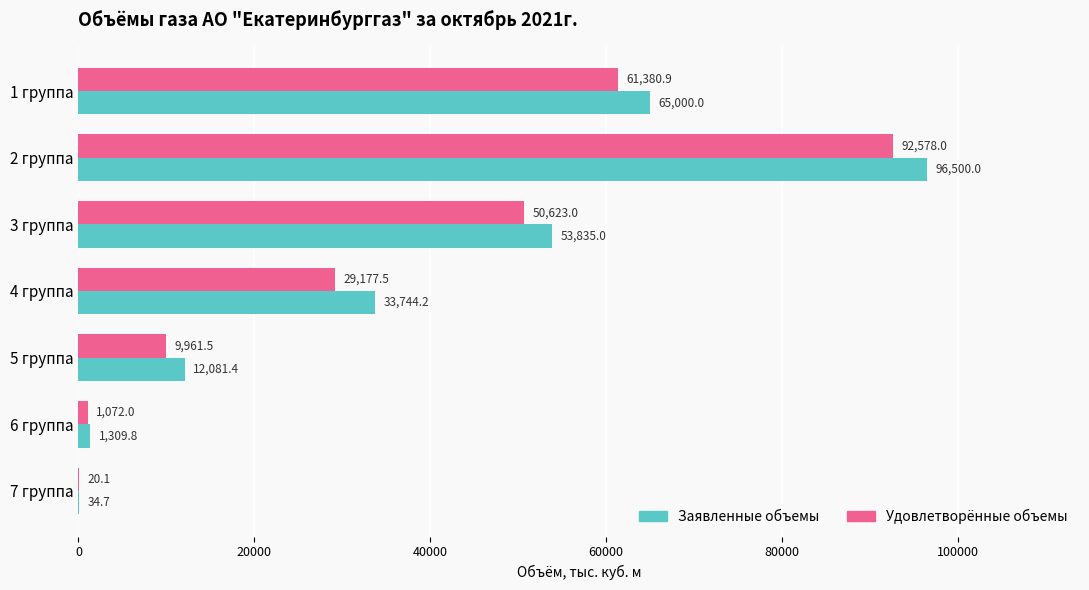

Which category has the highest value across all series?

2 группа